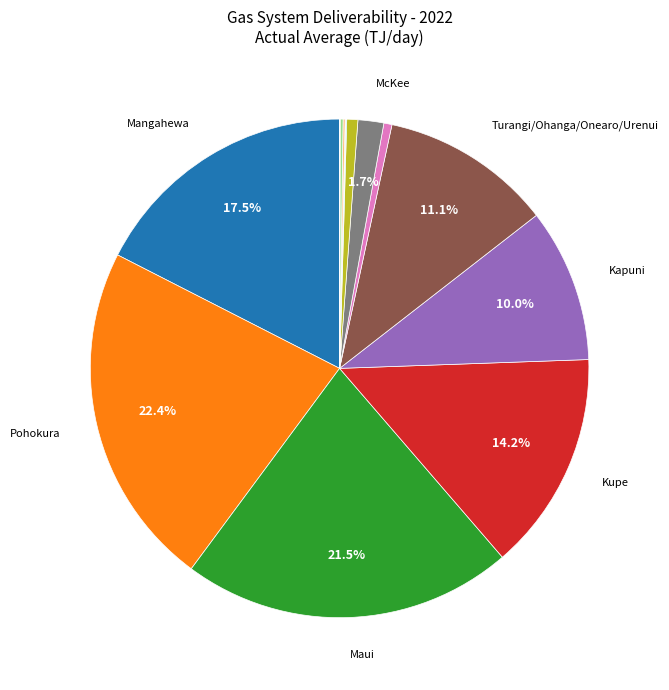

Is there a majority slice in this chart?

No